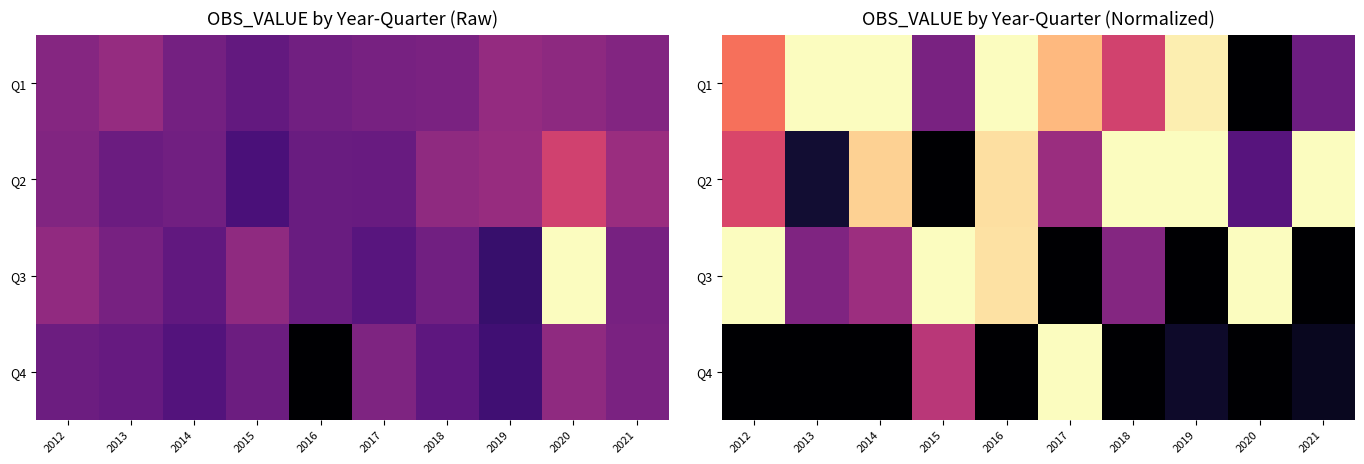

What is the difference between the maximum and minimum values in the Q3 series?

1.0